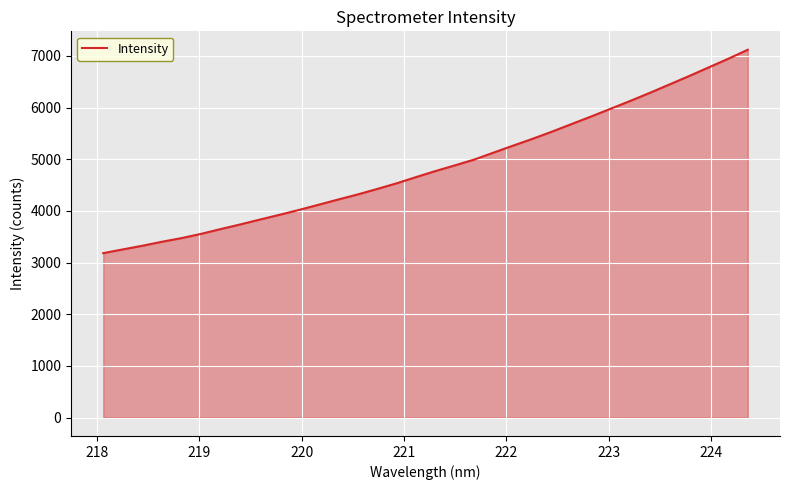

Count the number of data series in this chart.

1